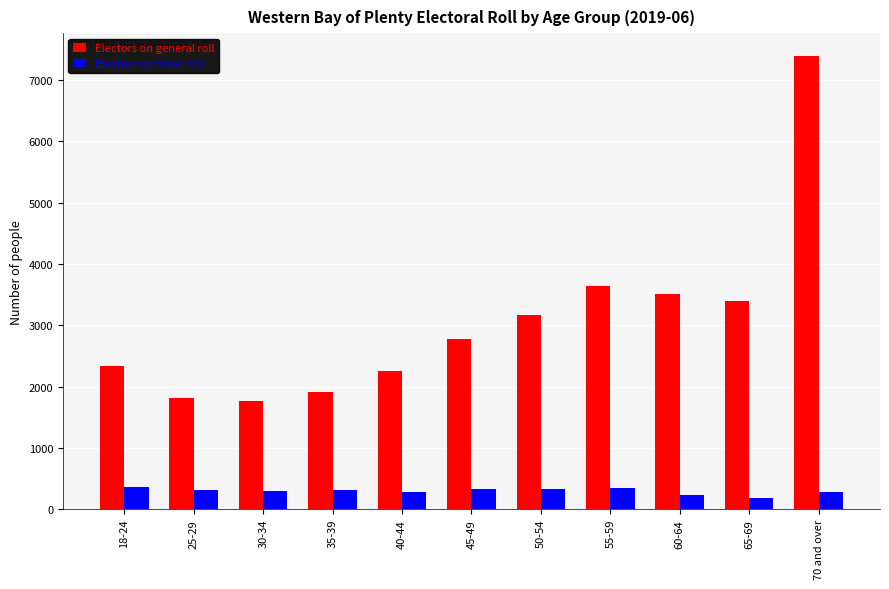

How many data points does each series have?

11